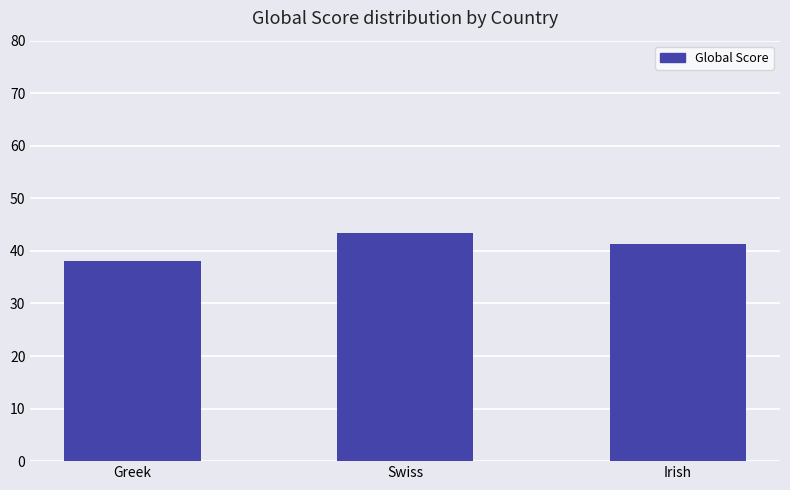

Is it true that the value at Swiss is 43.5?

True